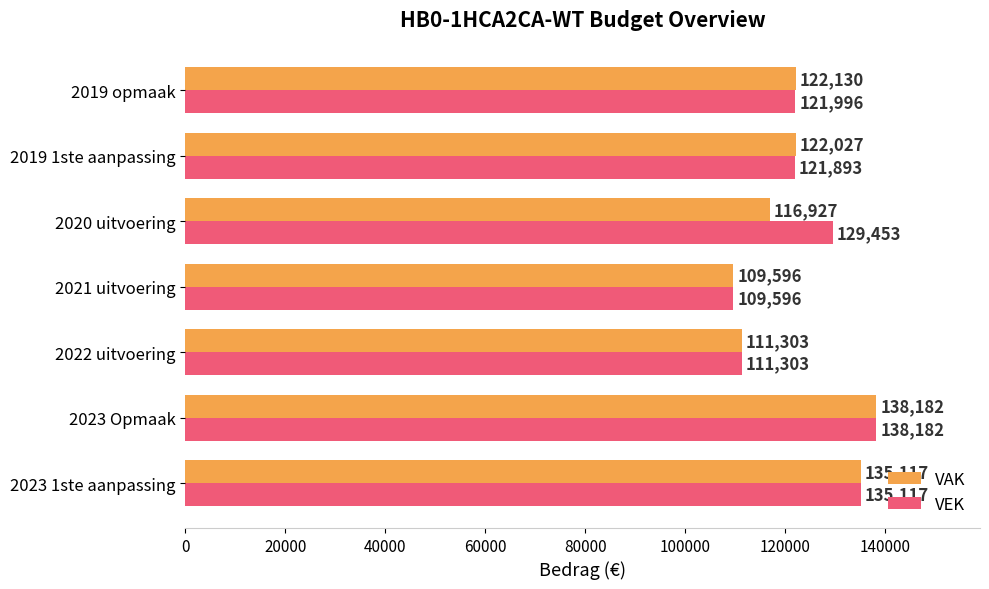

What is the difference between the VAK values at 2019 opmaak and 2022 uitvoering?

10827